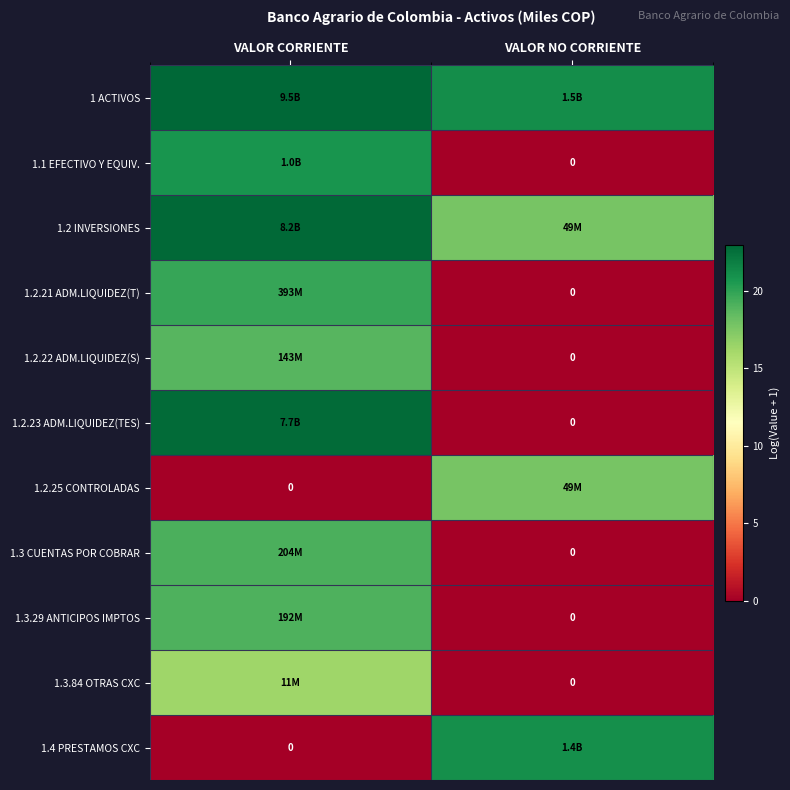

What is the minimum value for 1 ACTIVOS?

21.1